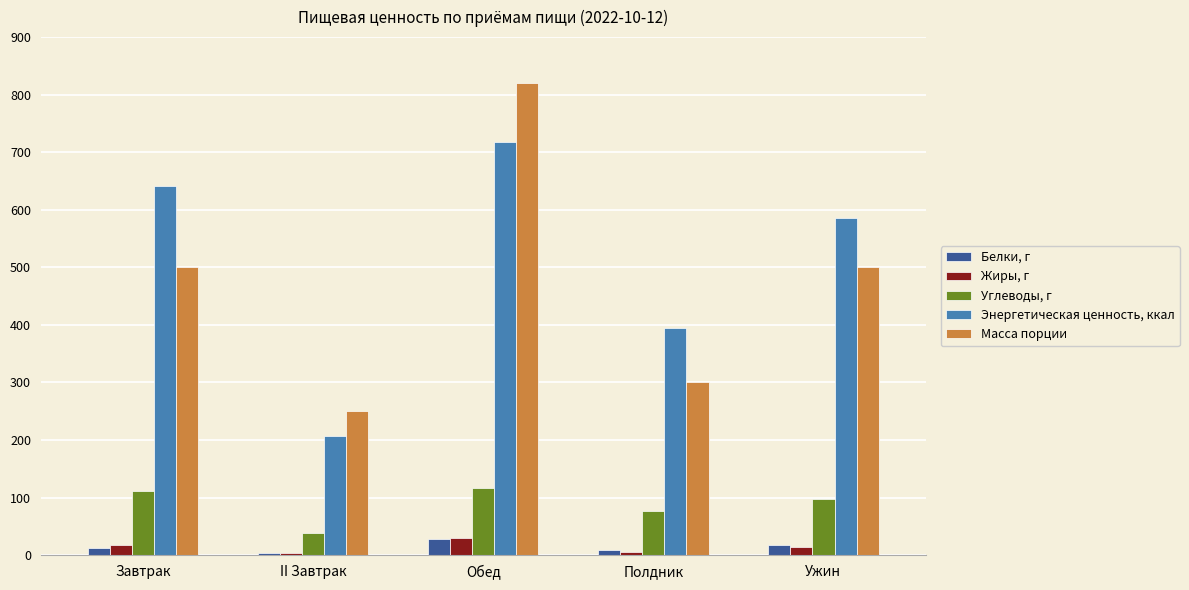

At how many categories does at least one series exceed 736?

1